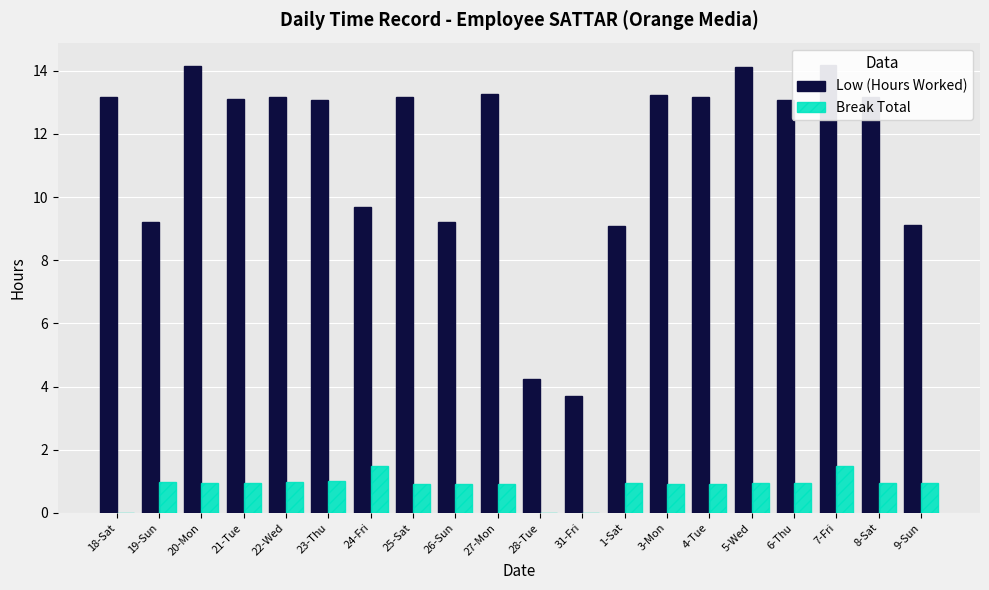

Rank the series at 28-Tue from lowest to highest value.

Break Total, Low (Hours Worked)